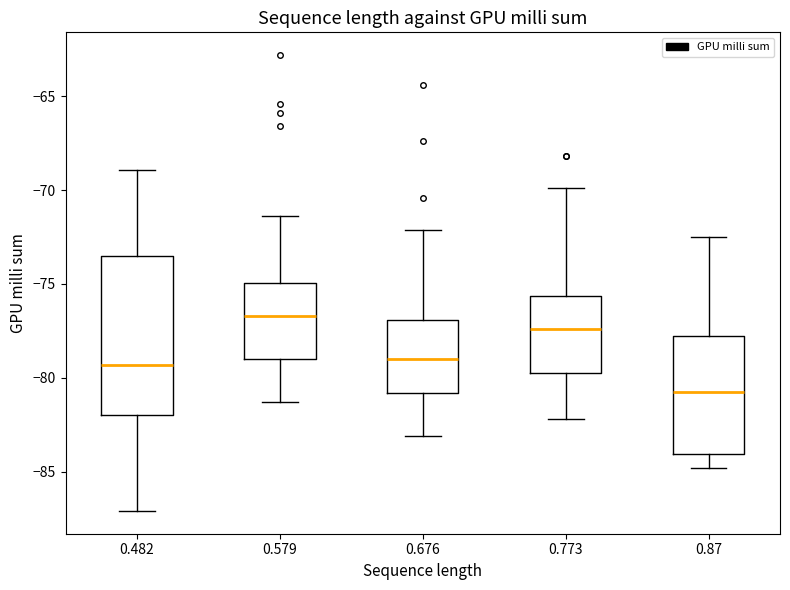

Reading left to right, read every box against the y-axis: the position of its median line, the range the box covers, and the ends of its whiskers. The values are not printed on the chart, so give them approximately, as read against the axis.

0.482: median -79.5, box -82.0 to -73.5, whiskers -87.0 to -69.0
0.579: median -76.5, box -79.0 to -75.0, whiskers -81.5 to -71.5
0.676: median -79.0, box -81.0 to -77.0, whiskers -83.0 to -72.0
0.773: median -77.5, box -79.5 to -75.5, whiskers -82.0 to -70.0
0.87: median -80.5, box -84.0 to -78.0, whiskers -85.0 to -72.5